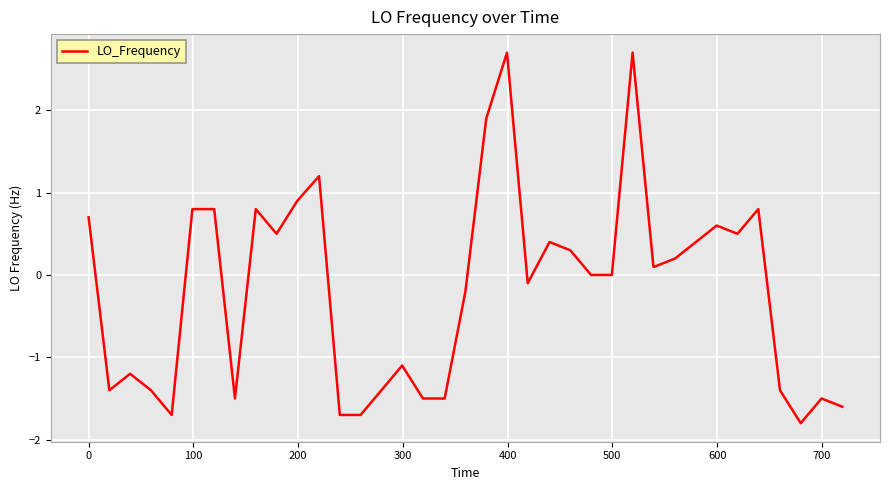

What is the difference between the maximum and minimum values?

4.5